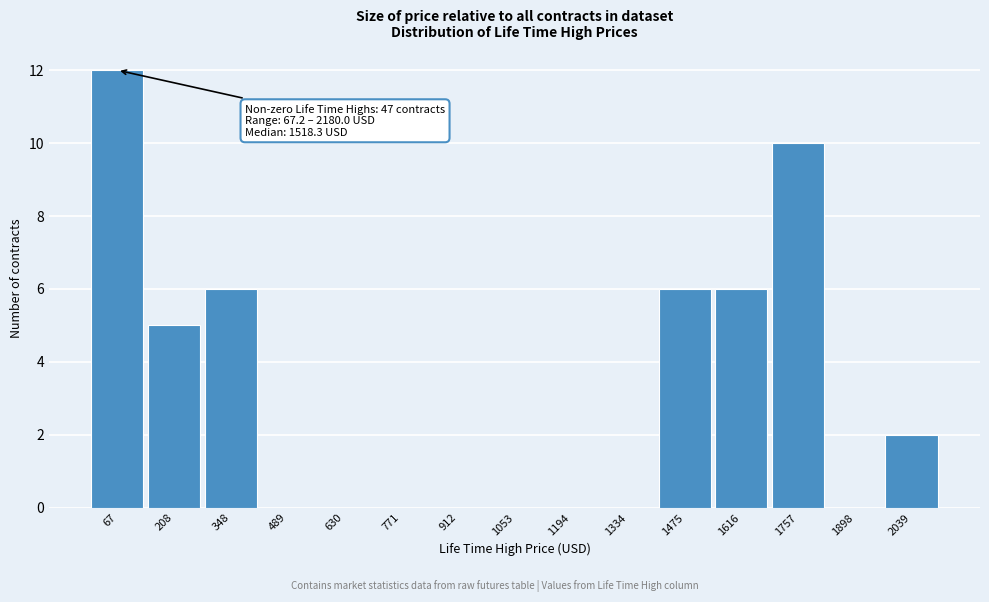

Reading left to right, list all the values displayed in this chart.

67=12	208=5	348=6	489=0	630=0	771=0	912=0	1053=0	1194=0	1334=0	1475=6	1616=6	1757=10	1898=0	2039=2